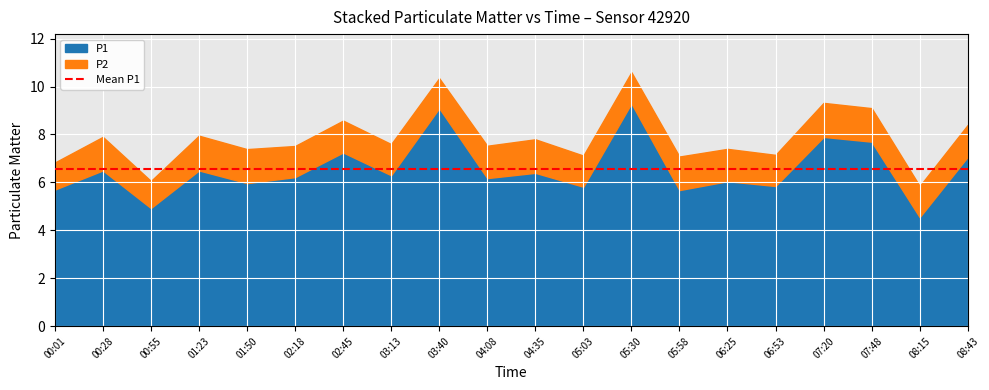

Between 04:35 and 06:53, which series saw the biggest shift?

P1